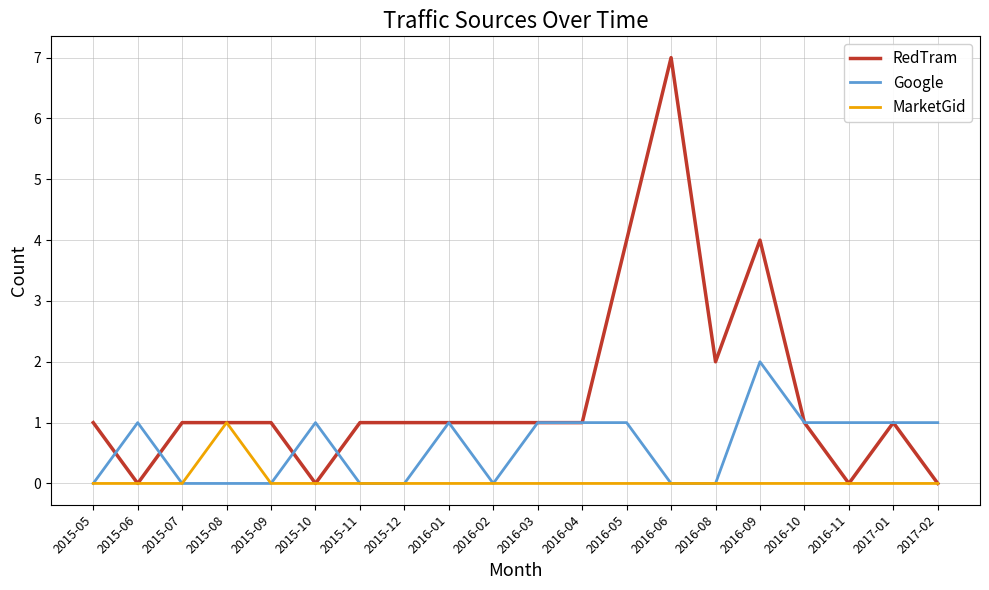

Is it true that RedTram equals 2 at 2015-05?

False